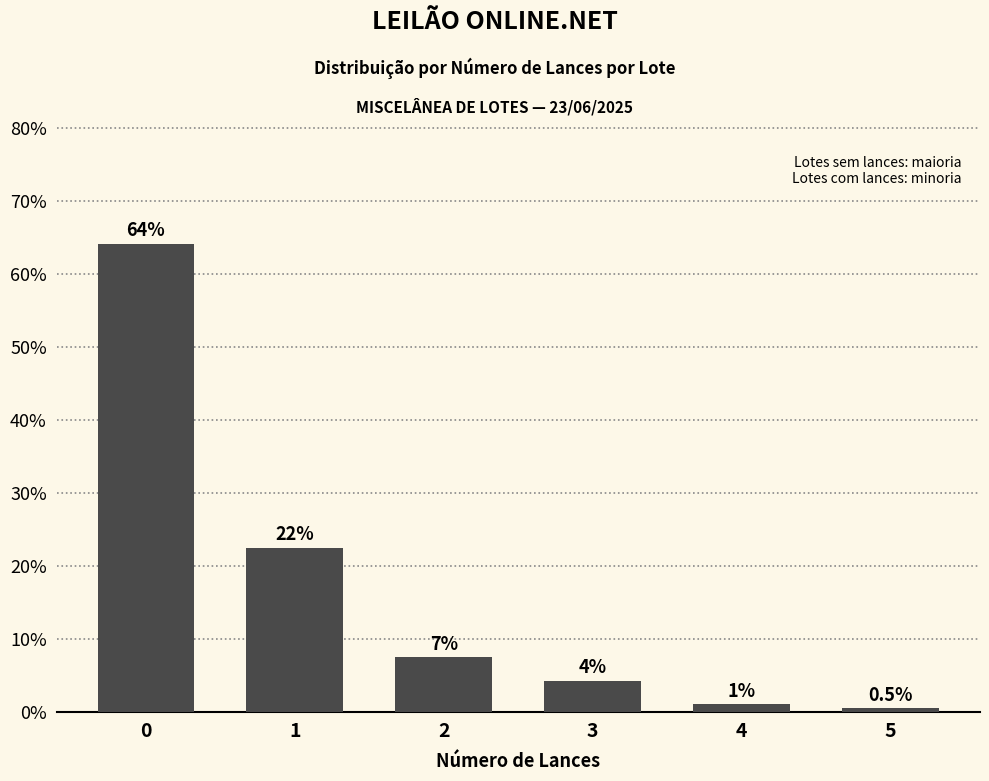

What is the difference between the maximum and second lowest values?

63.1